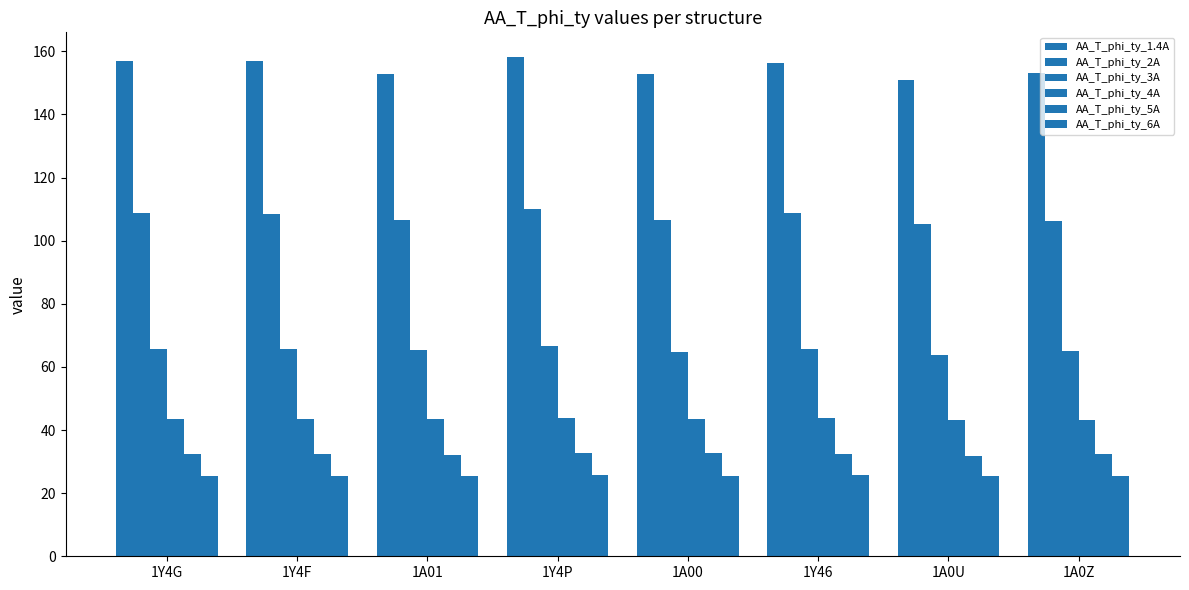

The value of AA_T_phi_ty_1.4A at 1A00 is 248.3. True or false?

False